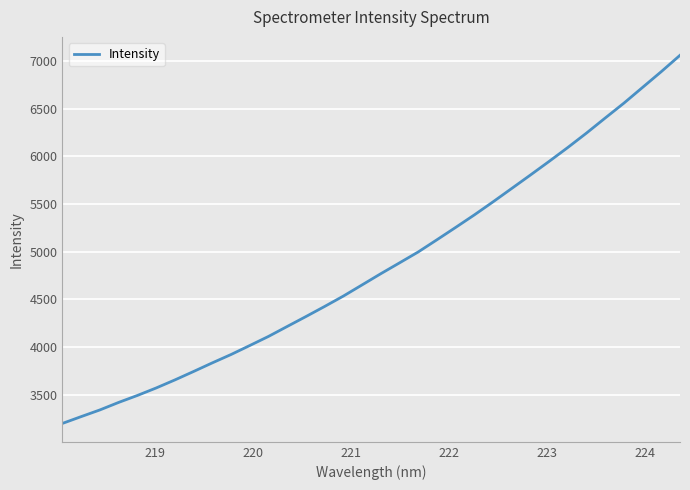

Is this an area chart (filled region under the line)?

No